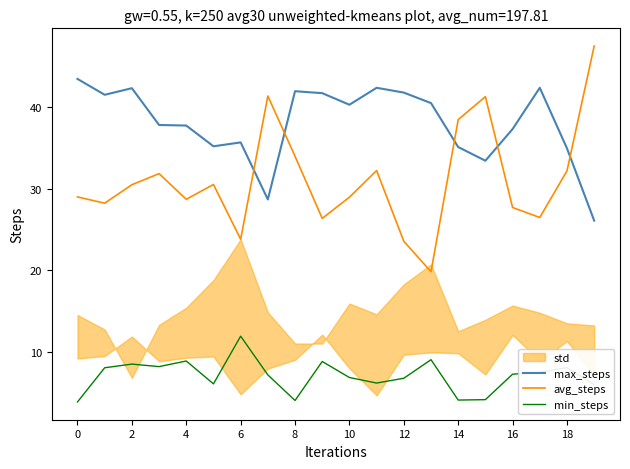

True or false: max_steps and avg_steps cross at least once.

True